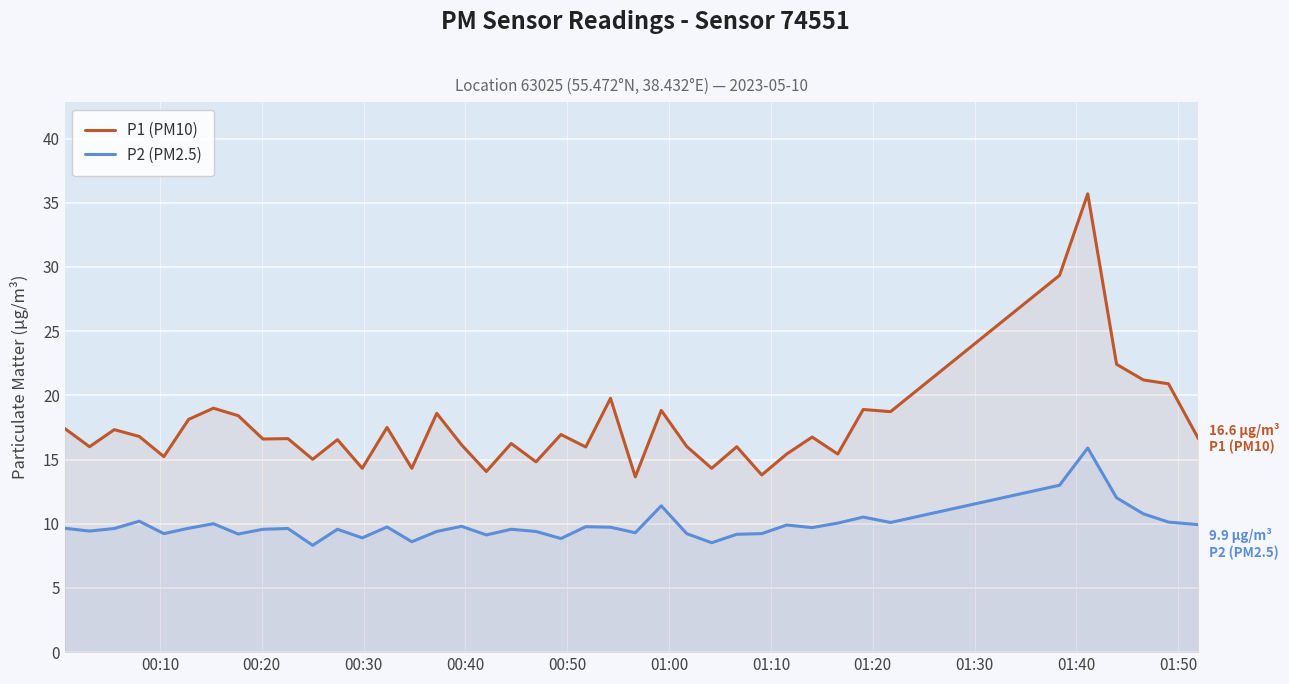

Rank the series by their average value, from highest to lowest.

P1 (PM10), P2 (PM2.5)